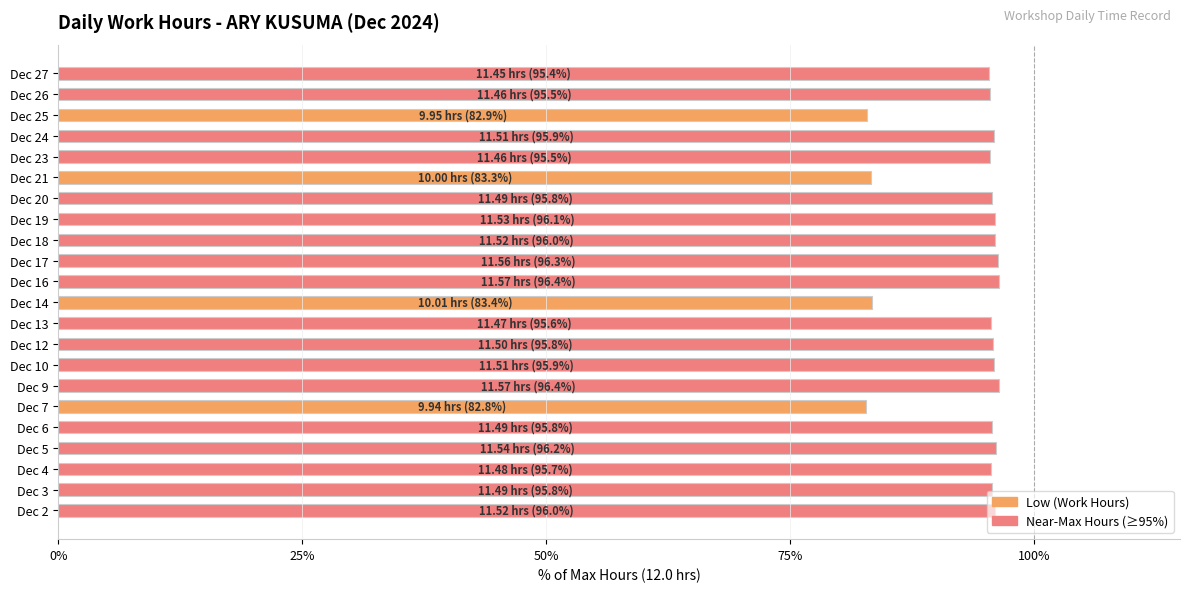

What is the ratio of the value at Dec 26 to the value at Dec 6?

1.0